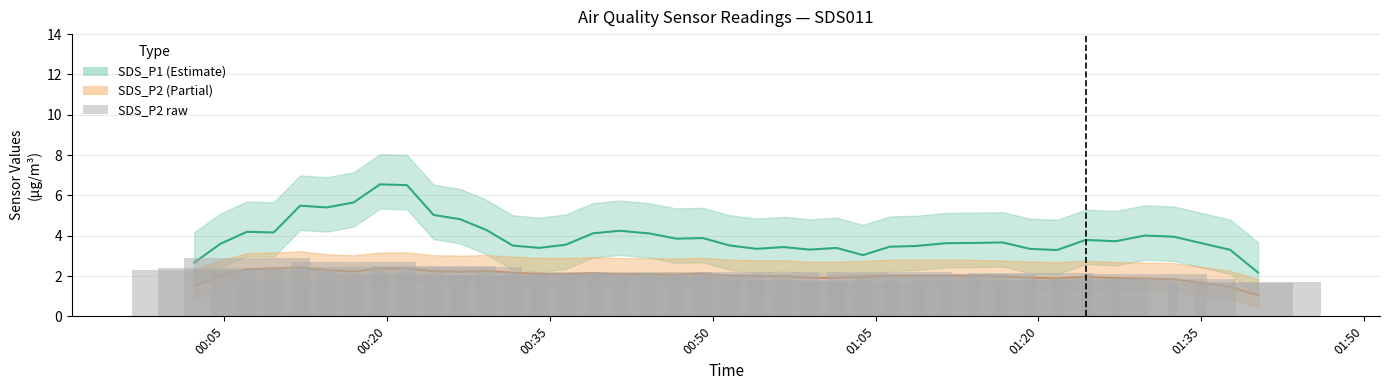

What is the difference between the maximum and minimum values in the SDS_P2 raw series?

1.2